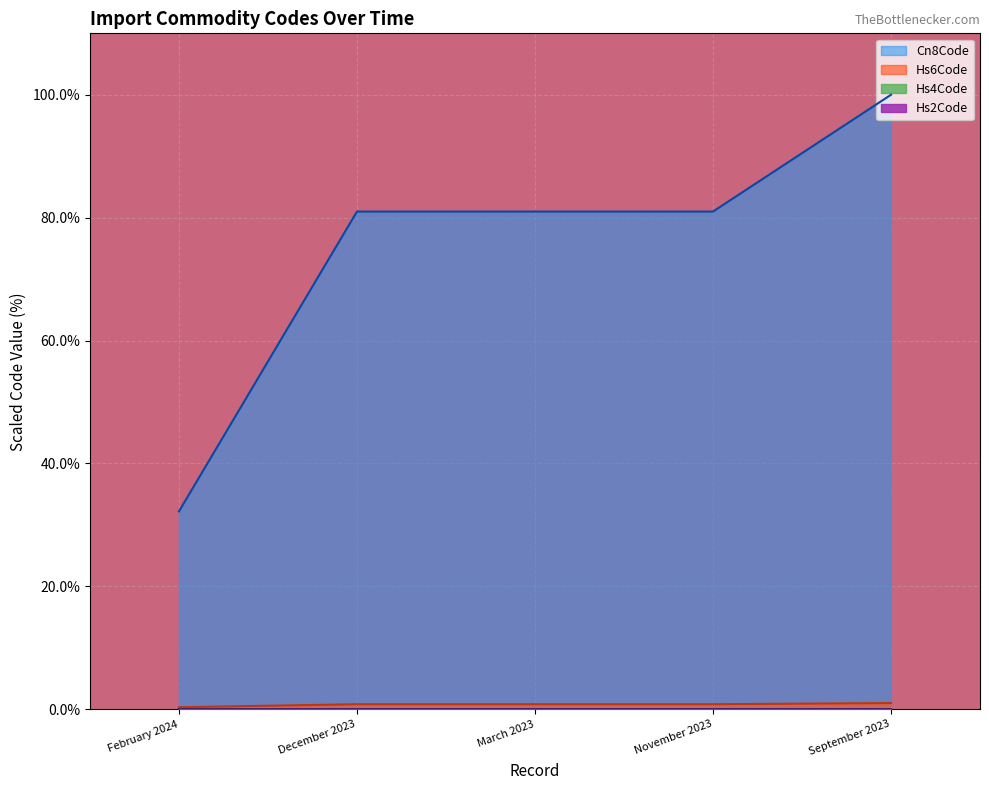

Between February 2024 and September 2023, which is larger?

September 2023